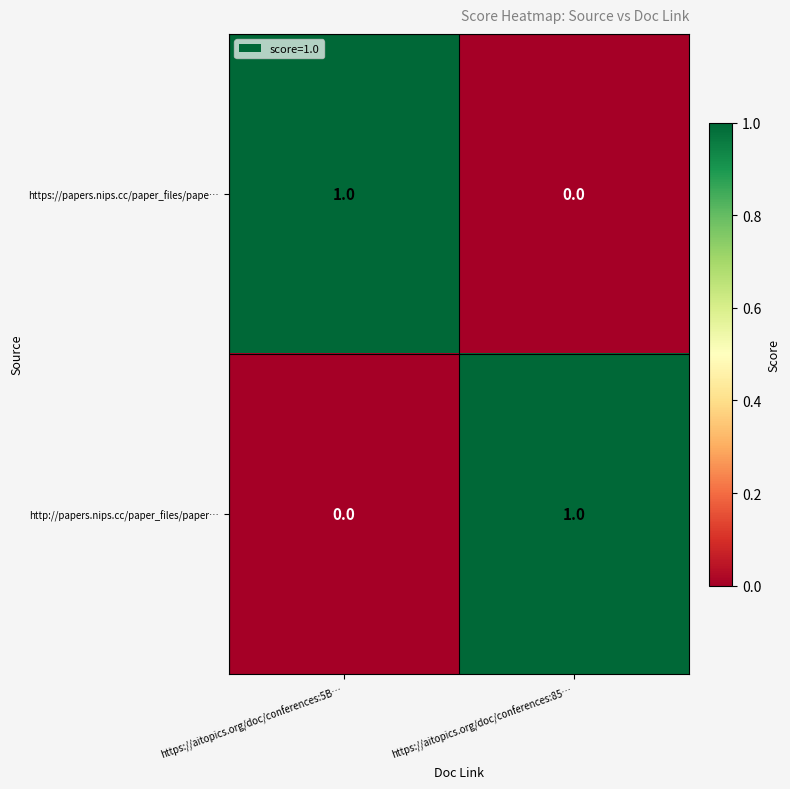

What is the total value across all series at https://aitopics.org/doc/conferences:85…?

1